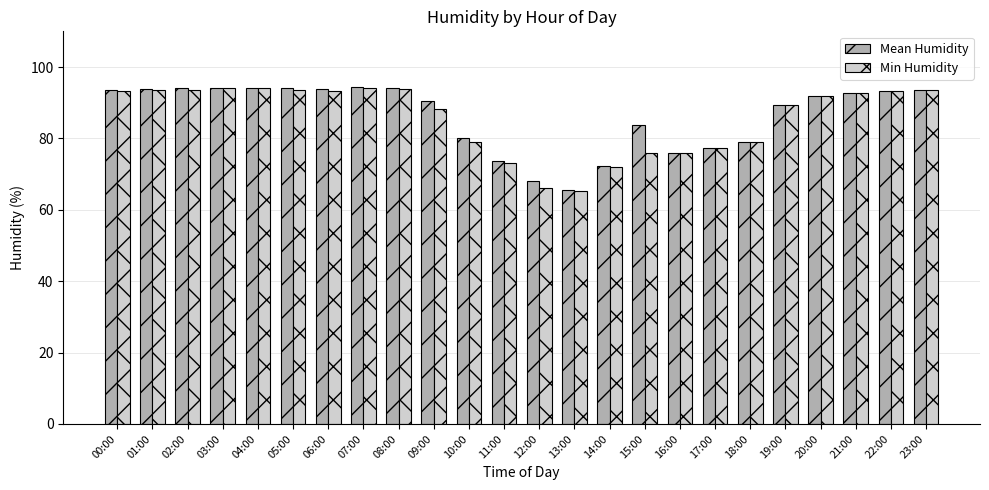

True or false: Min Humidity has a value of 25.7 at 00:00.

False